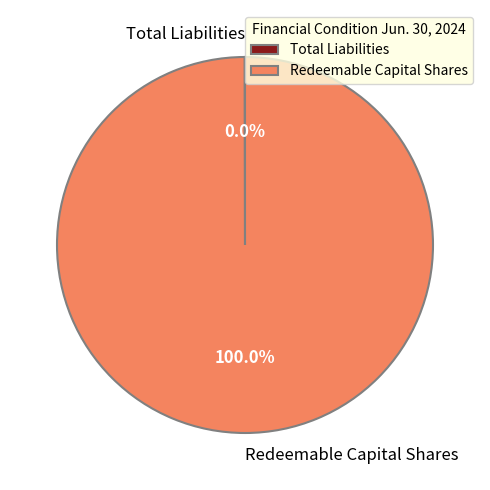

Is there any slice that represents more than half of the pie?

Yes